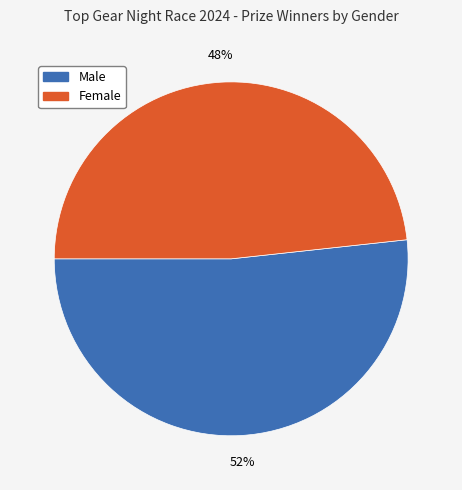

How many slices are in this pie chart?

2